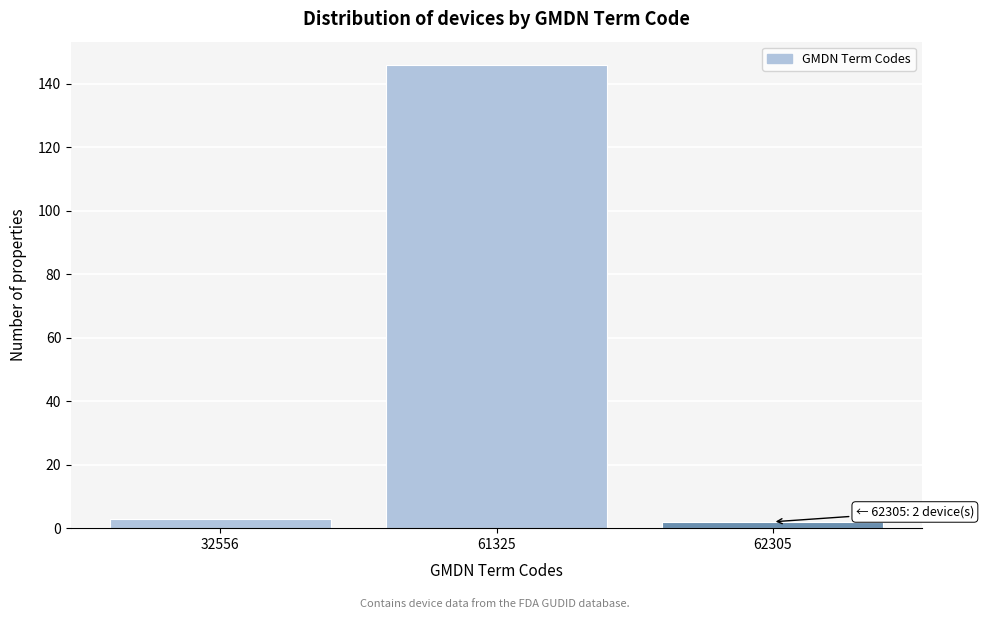

Reading left to right, what are all the values shown in this chart?

32556=3	61325=146	62305=2